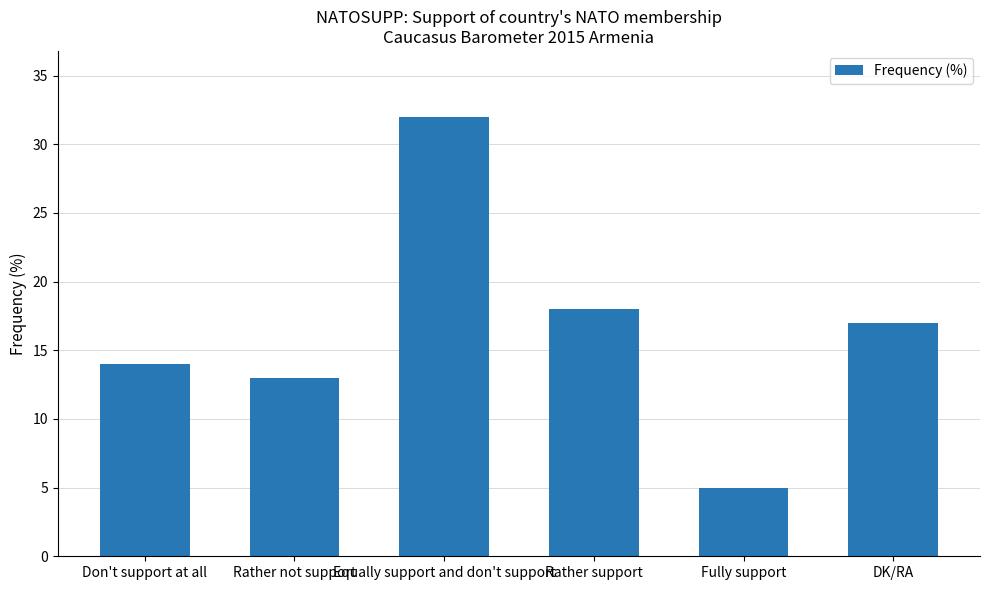

How many bars are there in total?

6